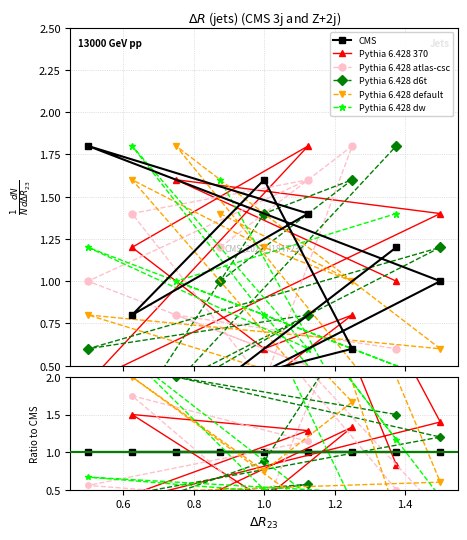

In Pythia 6.428 dw, how many points are lower than both neighbors (excluding endpoints)?

3